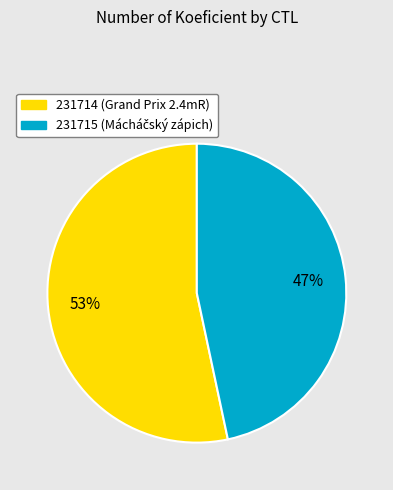

To the nearest percent, what percentage of the pie is 231714?

53%